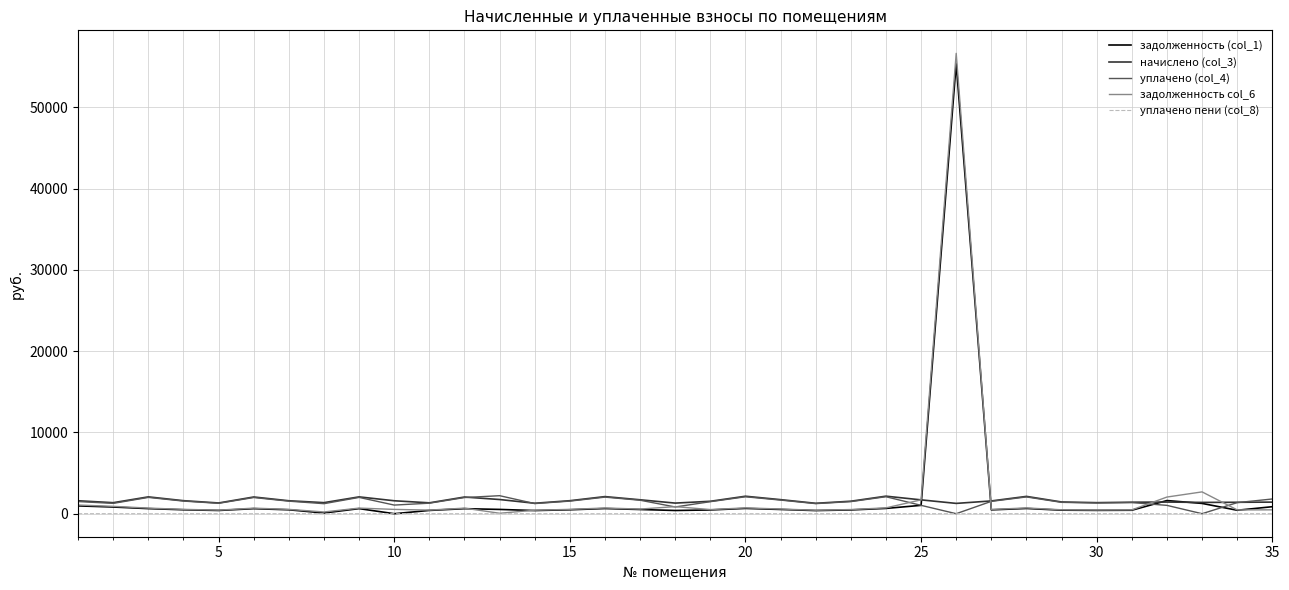

Which series has the largest range (max minus min)?

задолженность col_6